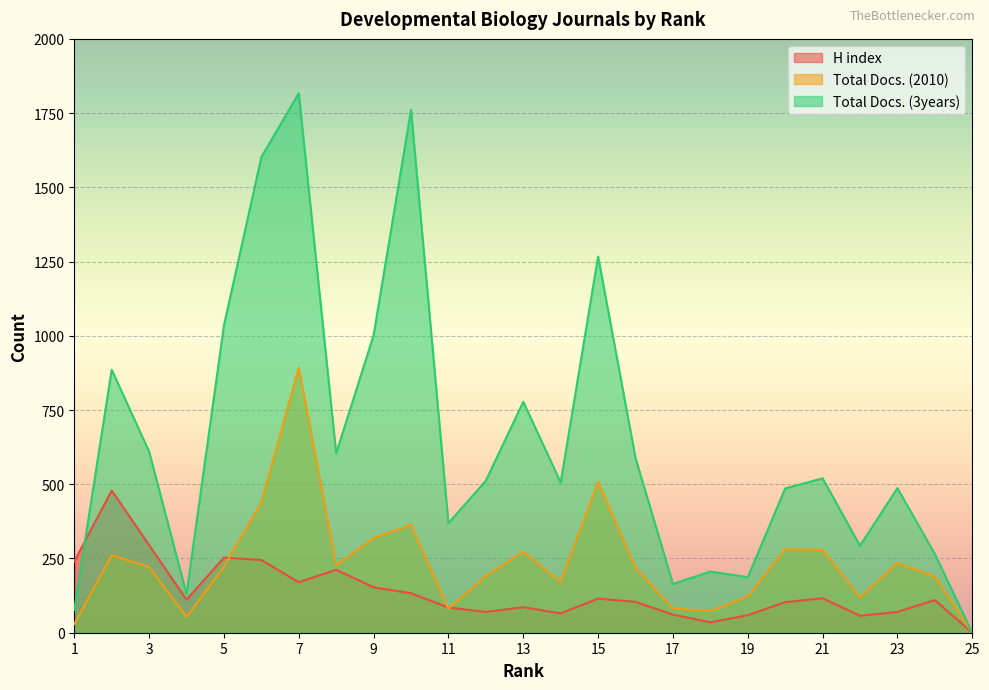

How many categories are shown in the chart?

25